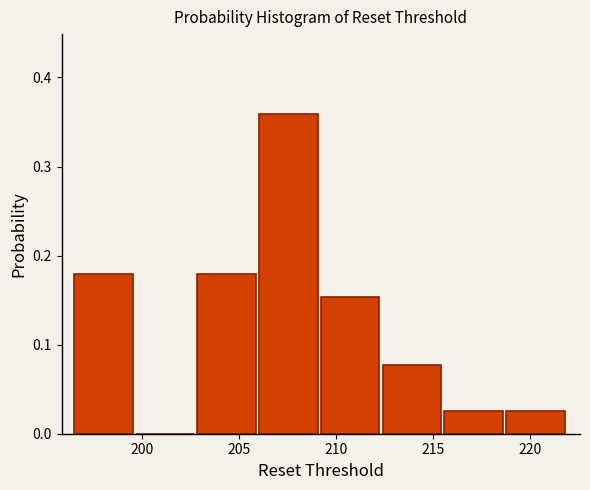

Reading left to right, list every bar in this chart as the range it spans on the x-axis followed by its height. Neither the bar edges nor the heights are printed on the chart, so give them approximately, as read against the axes.

196.5 to 199.5: 0.18
199.5 to 203.0: 0
203.0 to 206.0: 0.18
206.0 to 209.0: 0.36
209.0 to 212.5: 0.15
212.5 to 215.5: 0.08
215.5 to 218.5: 0.03
218.5 to 222.0: 0.03